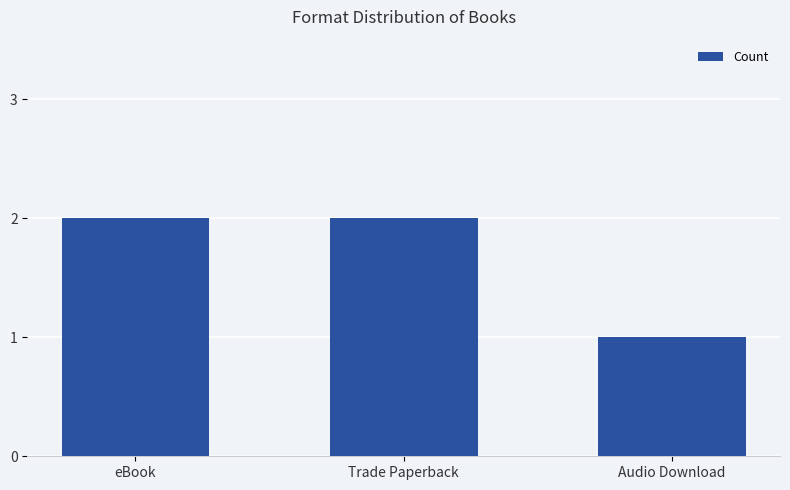

Does the chart contain stacked bars?

No